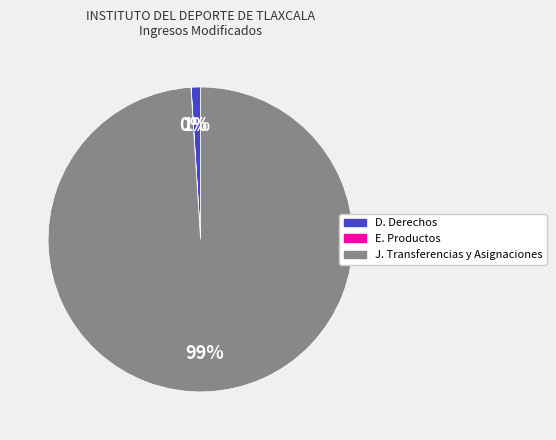

The J. Transferencias y Asignaciones slice represents 99% of the pie. True or false?

True